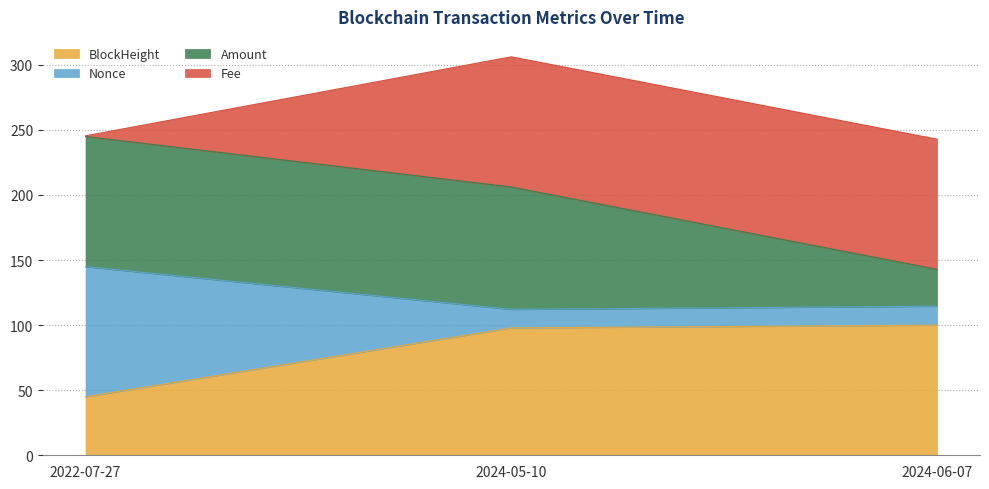

Reading left to right, transcribe the values for BlockHeight.

45.0	97.9	100.0